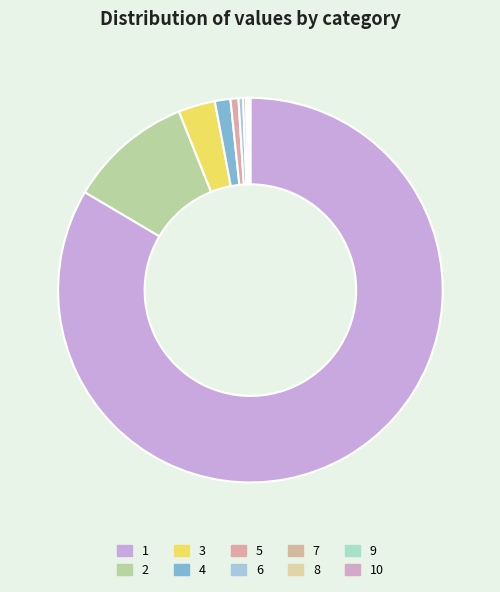

Which category has the biggest portion of the pie?

1